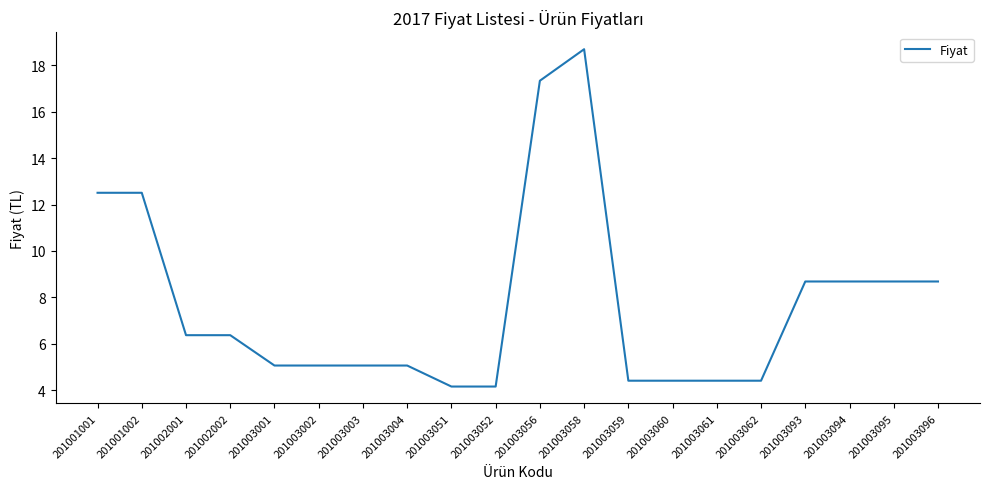

Reading left to right, extract all data points from this chart.

12.5	12.5	6.4	6.4	5.1	5.1	5.1	5.1	4.2	4.2	17.3	18.7	4.4	4.4	4.4	4.4	8.7	8.7	8.7	8.7